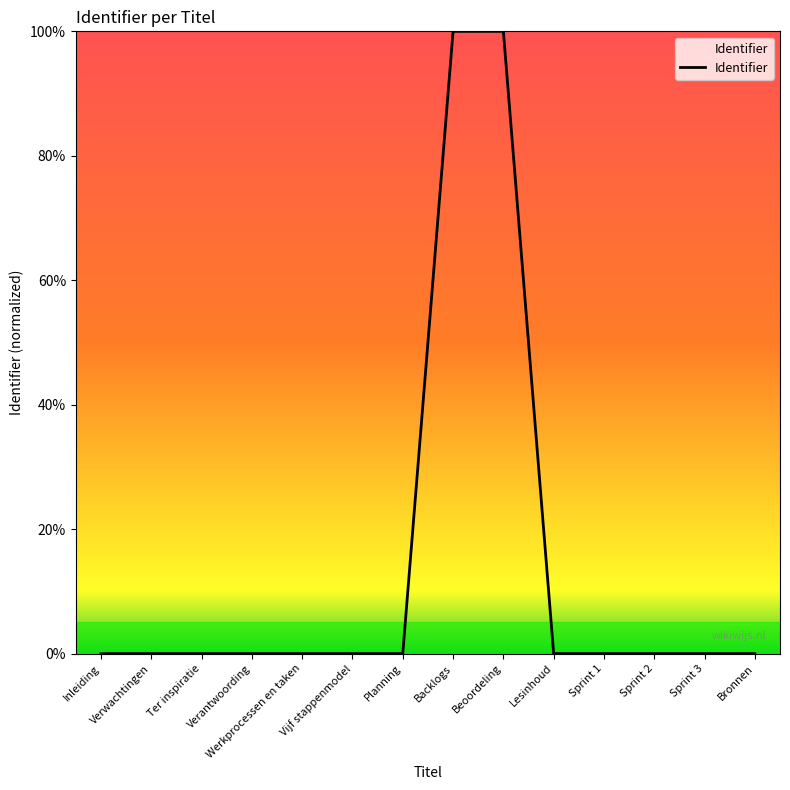

Does the chart have visible grid lines?

No